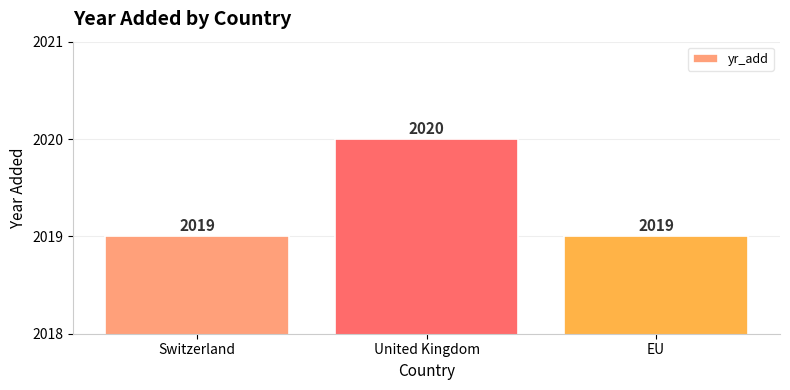

What is the approximate value at EU?

2019